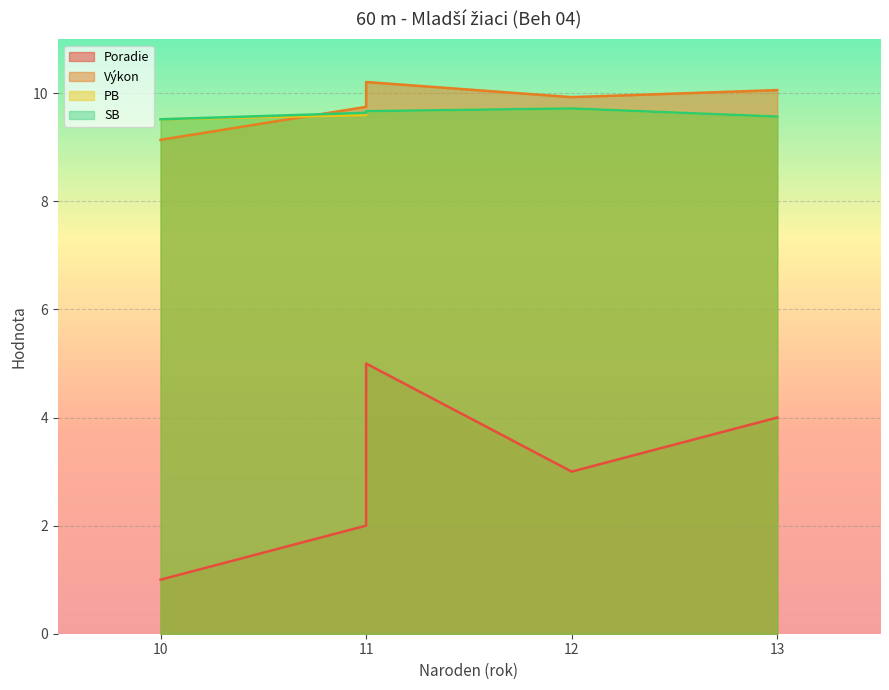

What is the smallest value displayed?

1.0